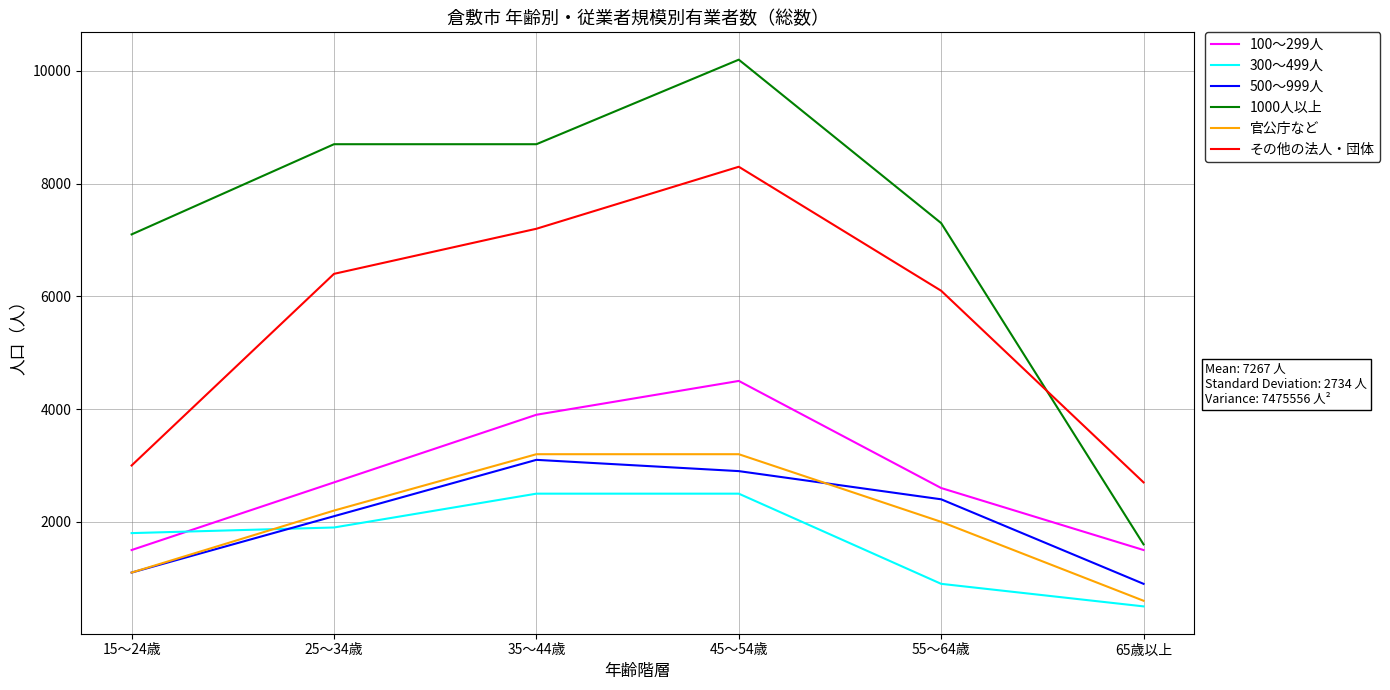

Which series has the largest total across all categories?

1000人以上